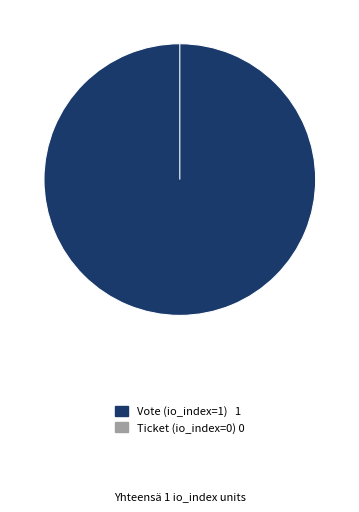

To the nearest percent, what is the combined percentage of Ticket (io_index=0) and Vote (io_index=1)?

100%